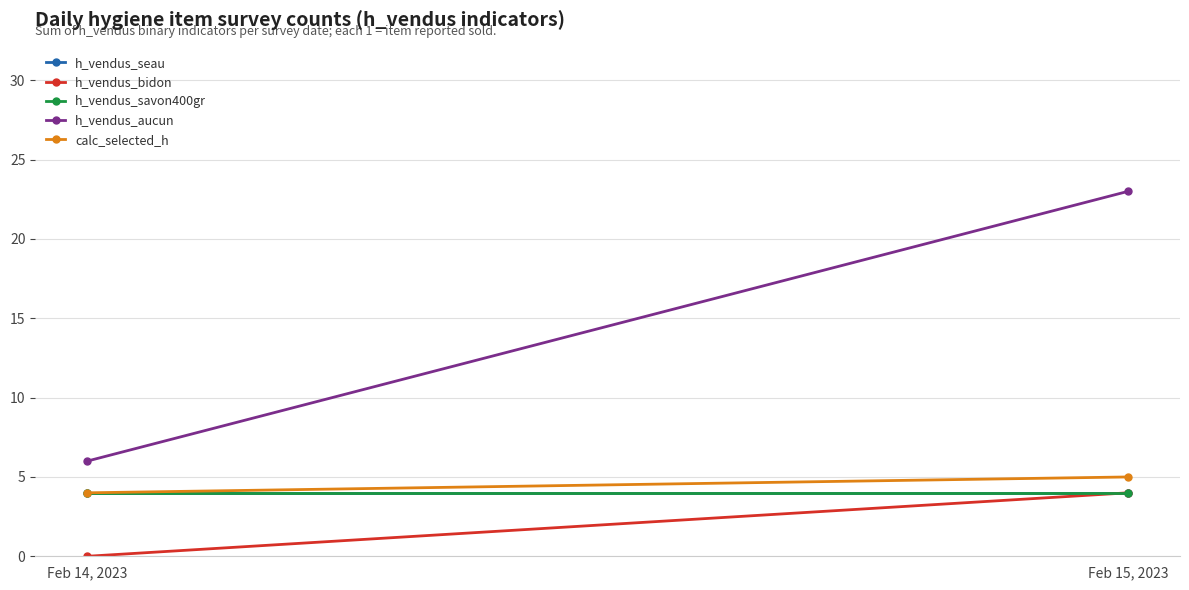

What is the label of the 2nd point from the left?

Feb 15, 2023